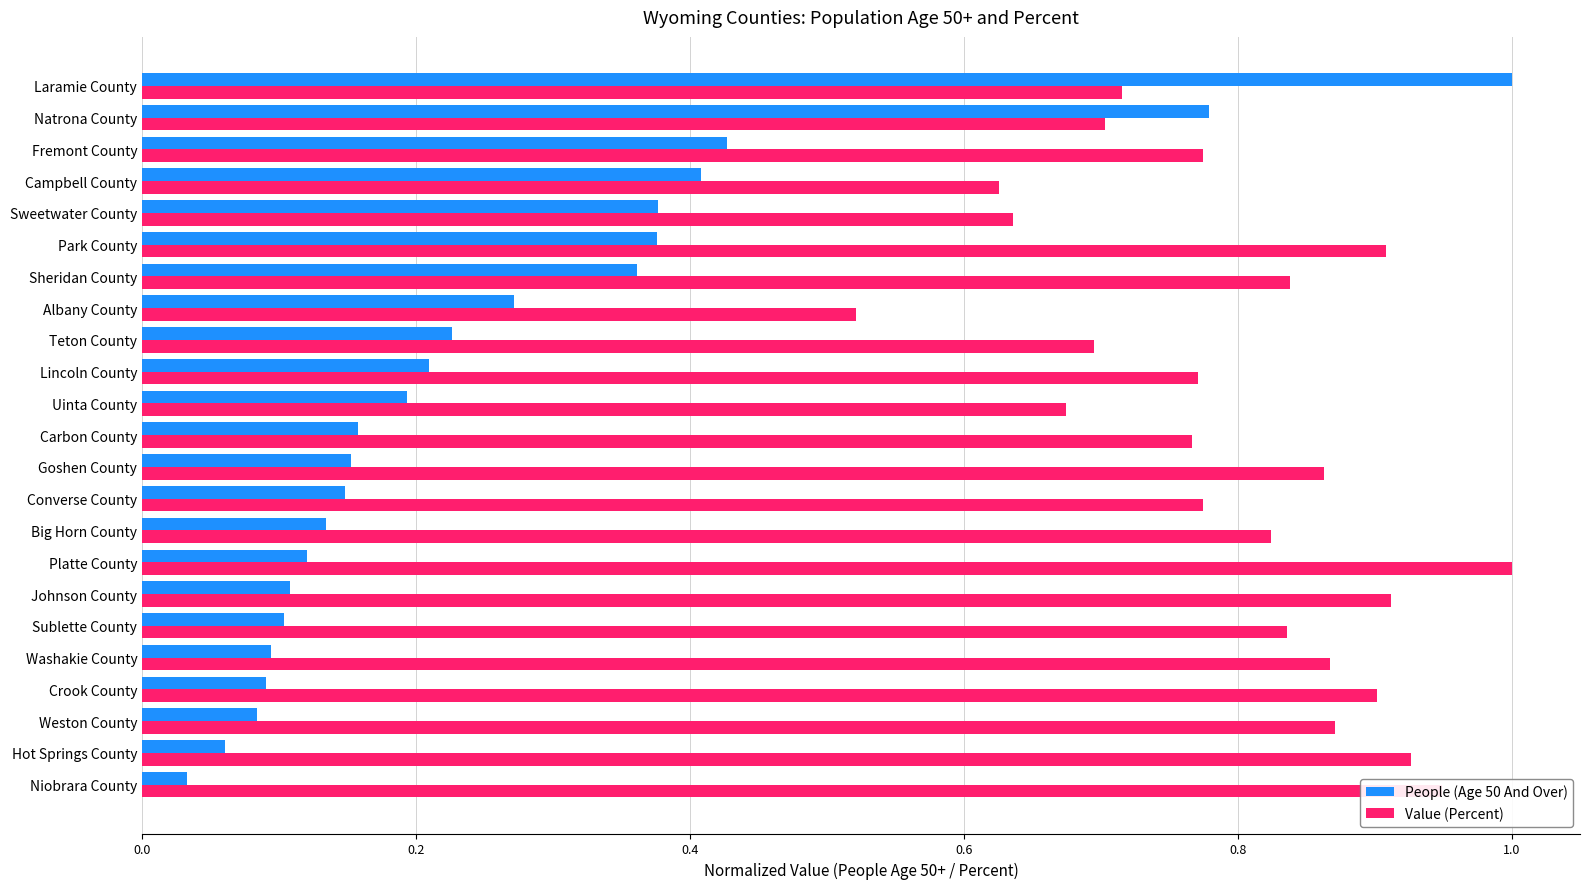

Which category has the lowest value across all series?

Niobrara County